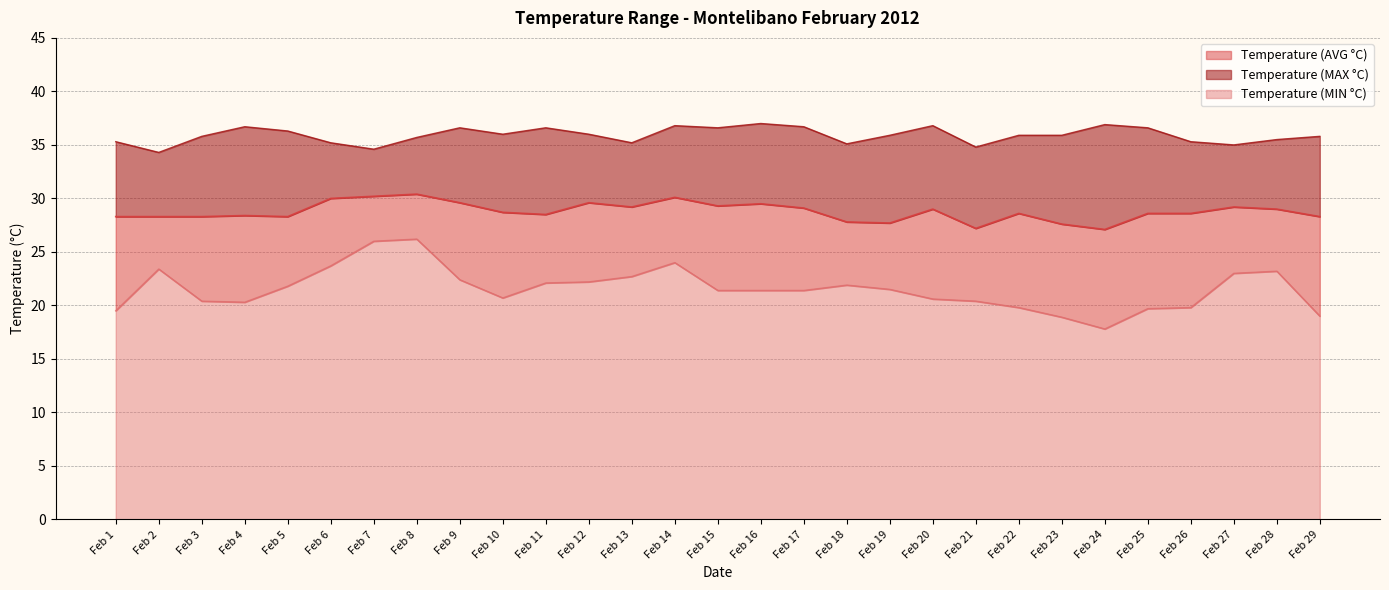

Does the chart have visible grid lines?

Yes